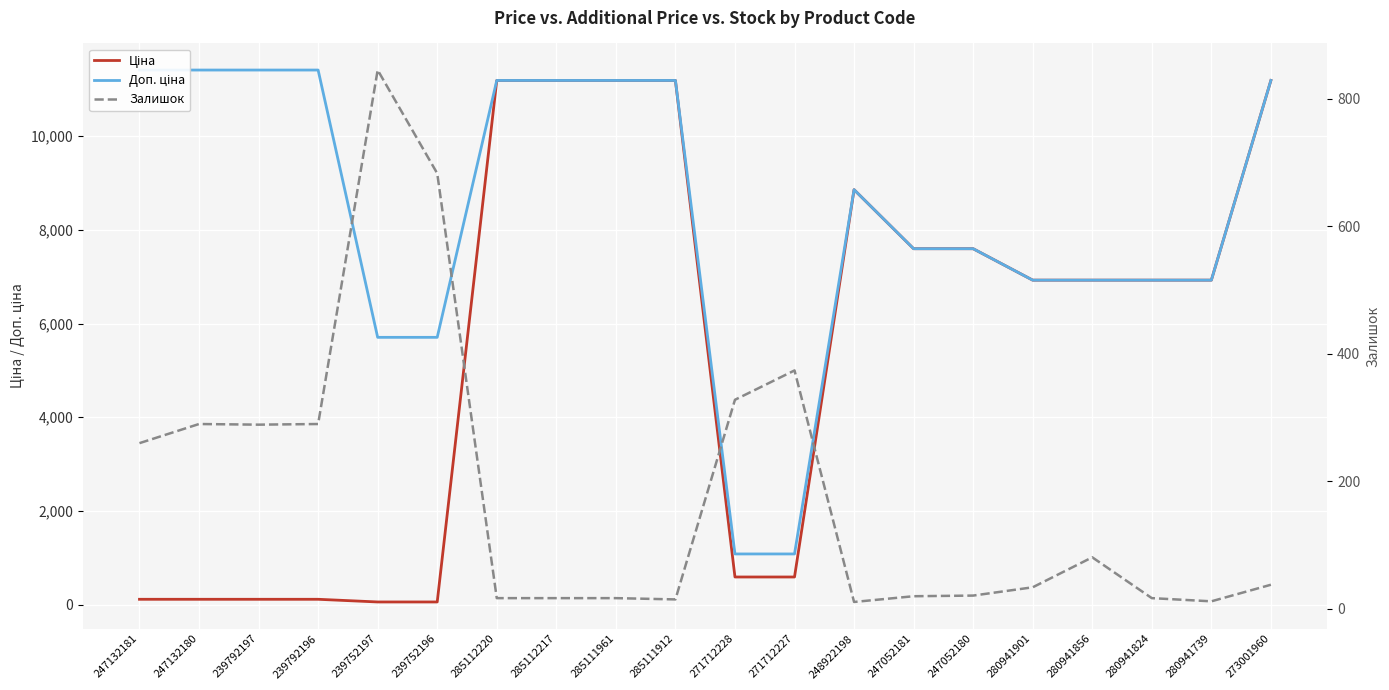

What is the value of the Доп. ціна point at the 12th from the left?

1081.7